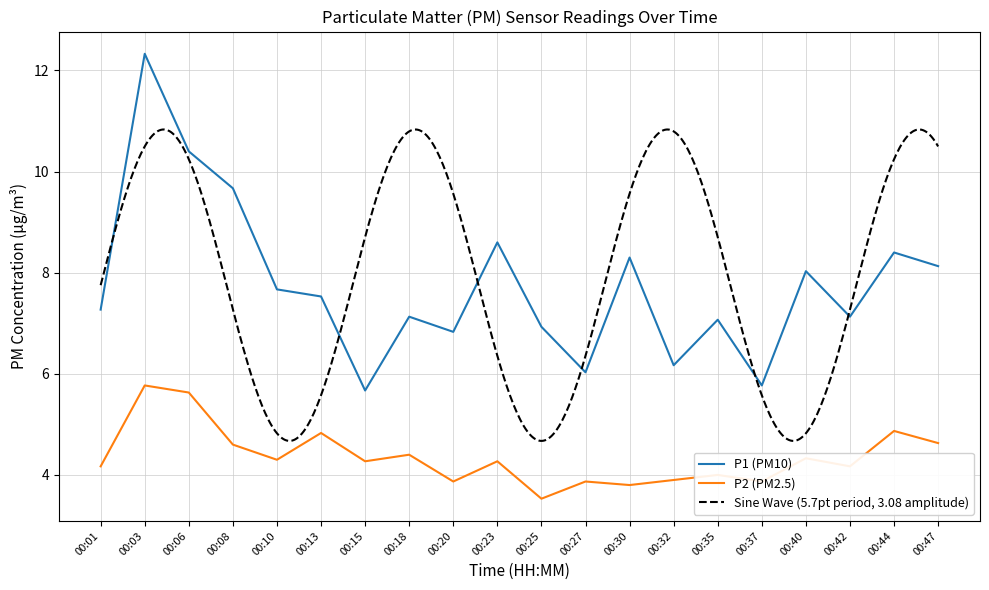

Does the chart have visible grid lines?

Yes